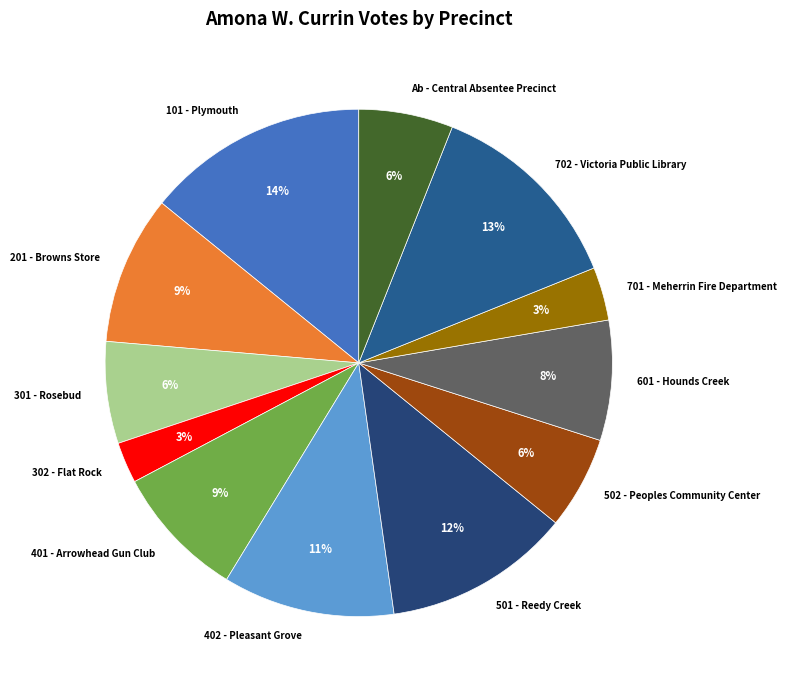

To the nearest percent, what is the average slice percentage?

8%